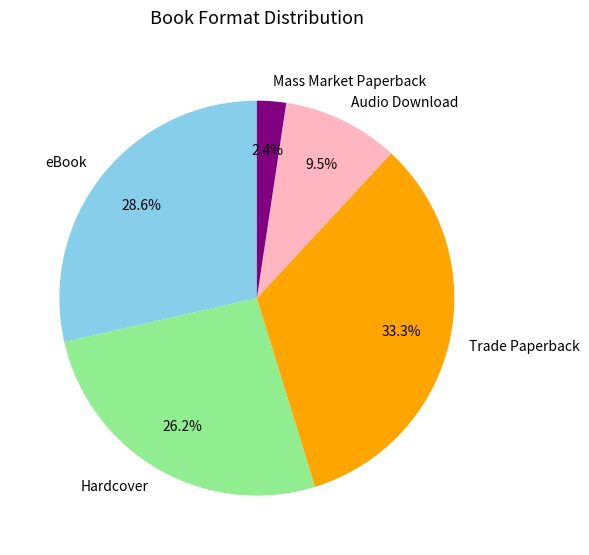

Between eBook and Hardcover, which is larger?

eBook